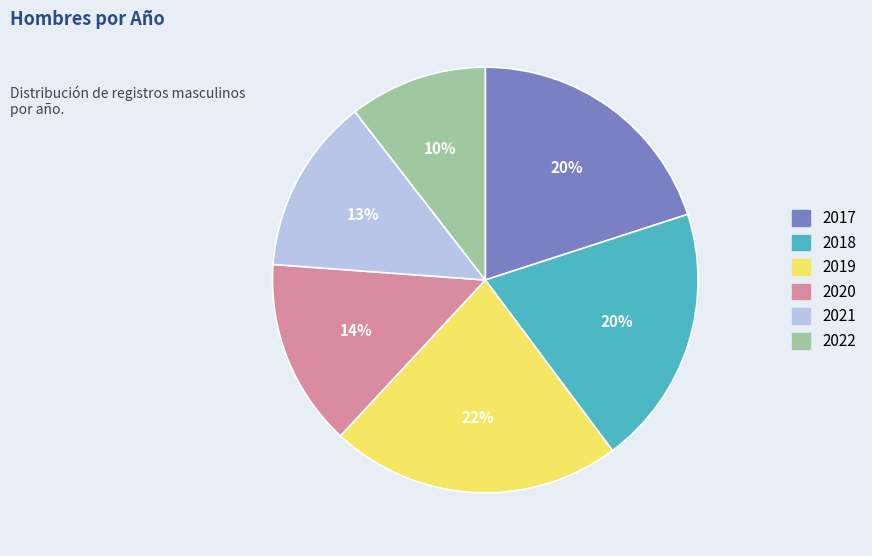

What is the smallest slice in the pie chart?

2022